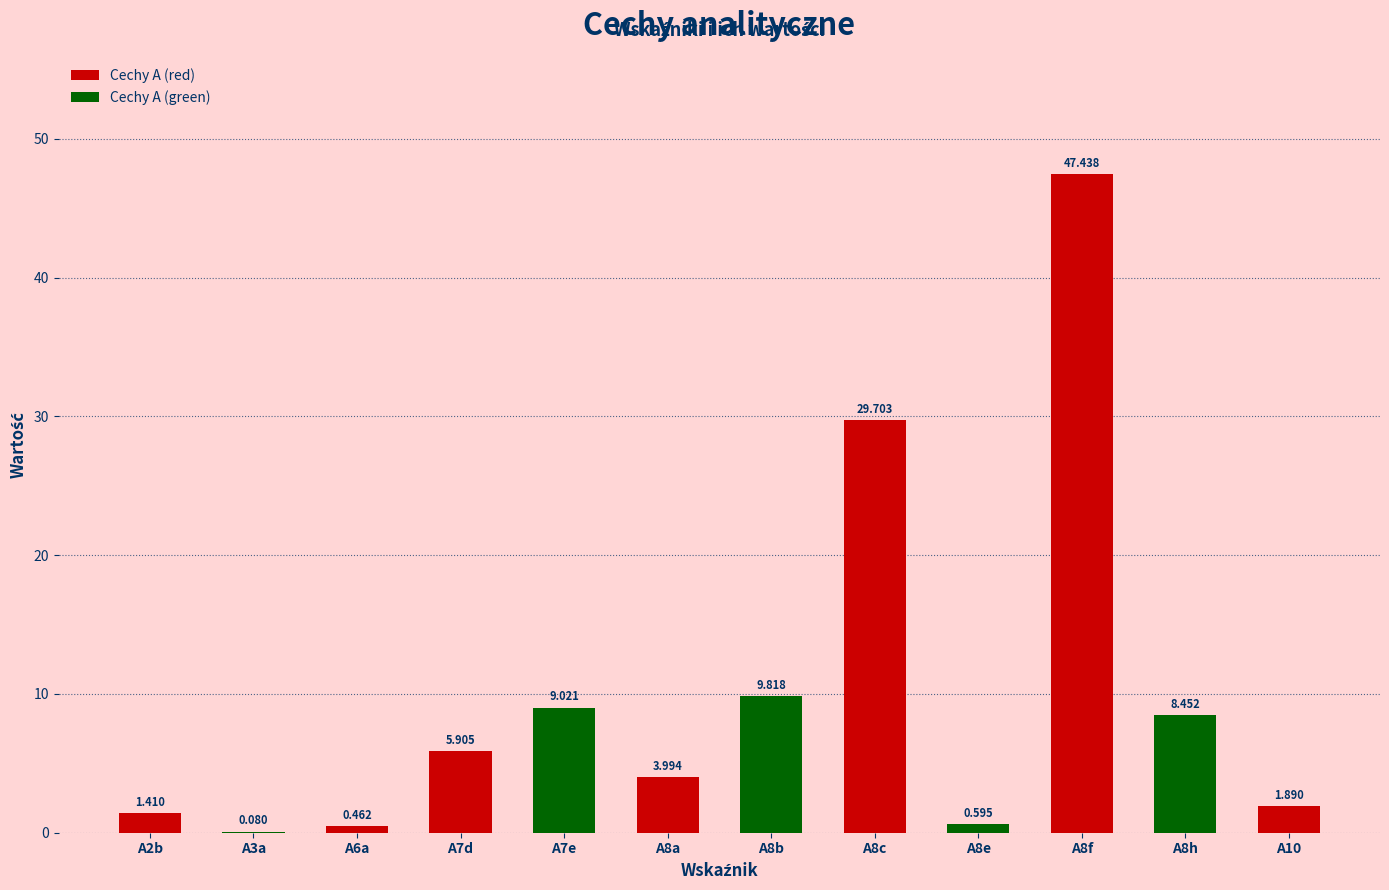

Reading left to right, list all the values displayed in this chart.

1.4	0.1	0.5	5.9	9.0	4.0	9.8	29.7	0.6	47.4	8.5	1.9